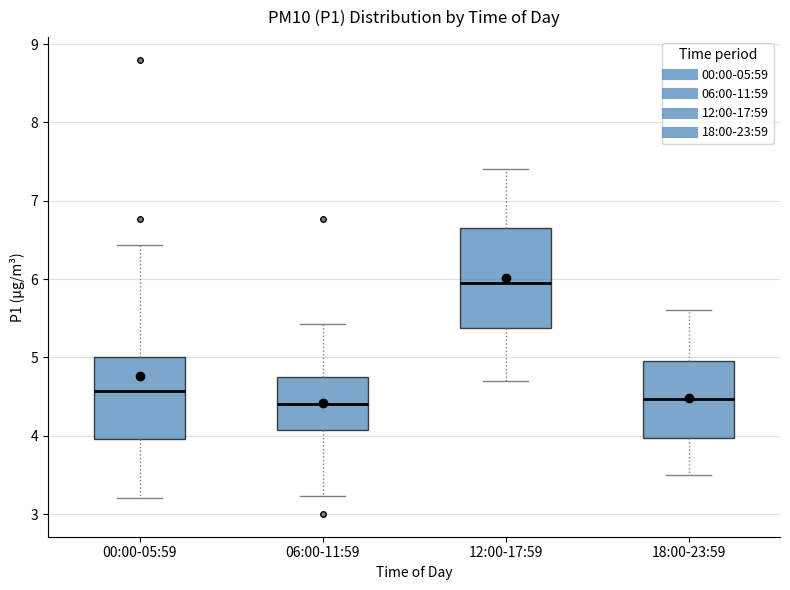

Comparing the boxes themselves (not the whiskers), which one is the tallest?

12:00-17:59